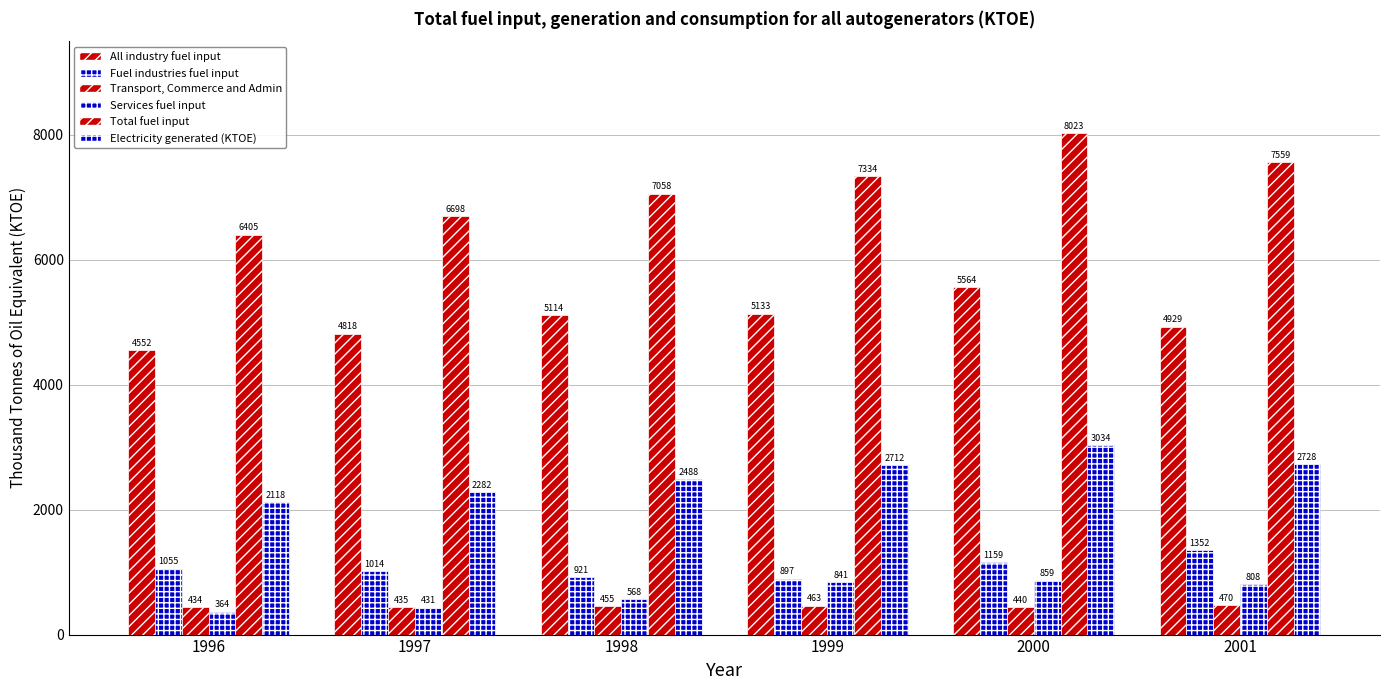

What is the value of the Electricity generated (KTOE) bar at the 6th from the left?

2727.5